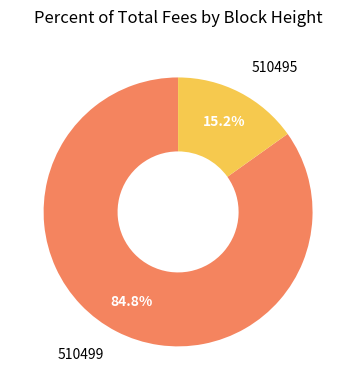

Does any single category account for the majority?

Yes